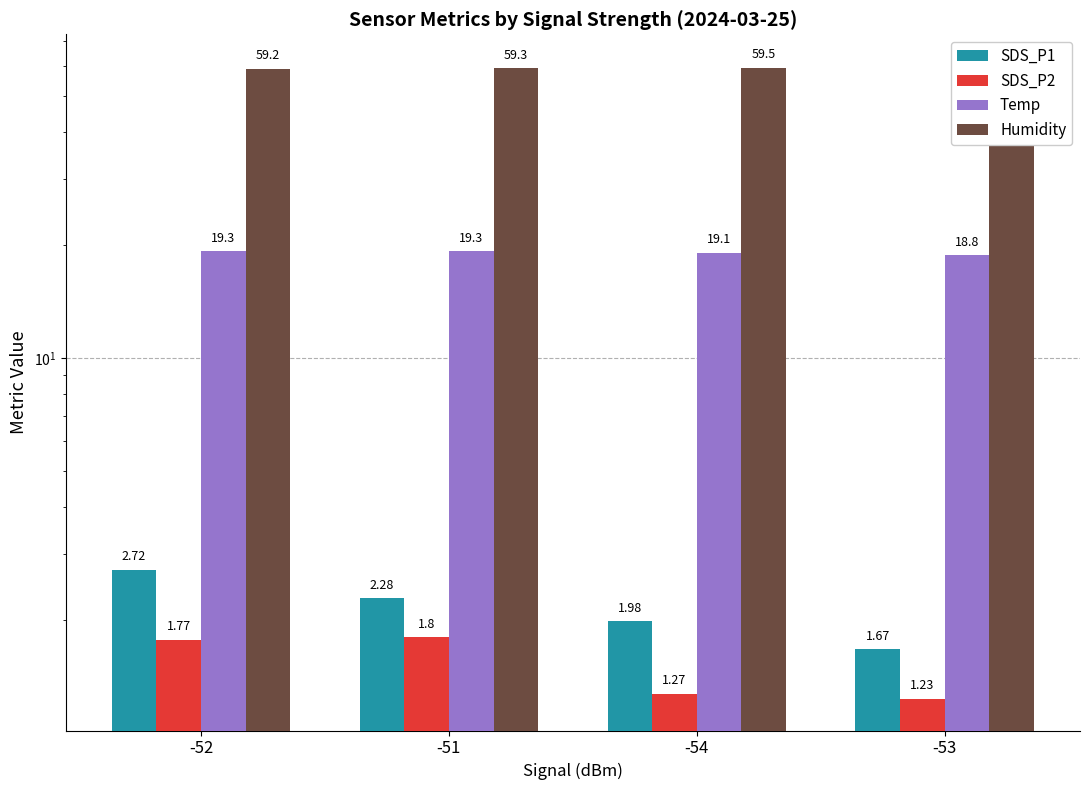

What is the maximum value shown in the chart?

60.2